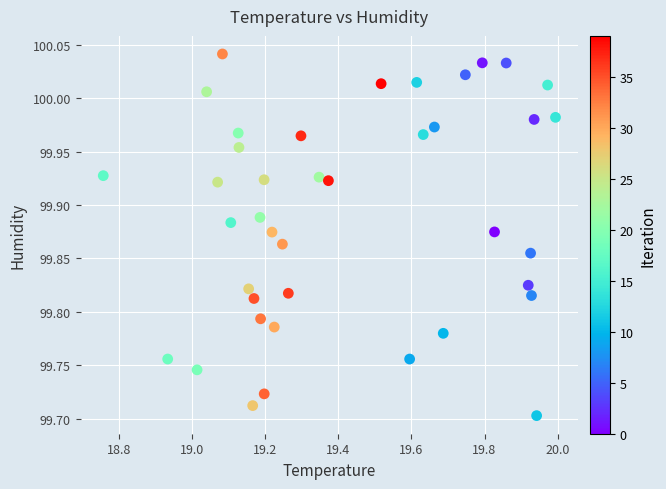

What is the range of Y values (max minus min)?

0.3